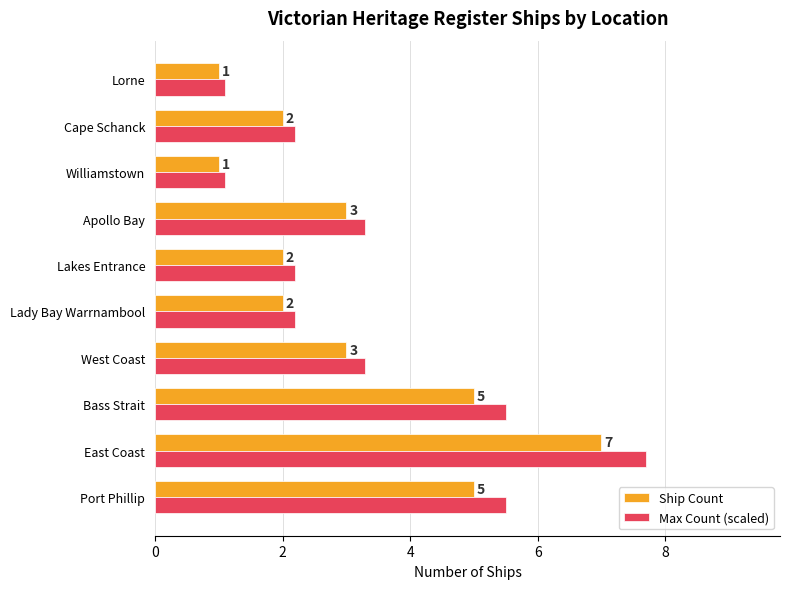

What is the minimum value for Max Count (scaled)?

1.1